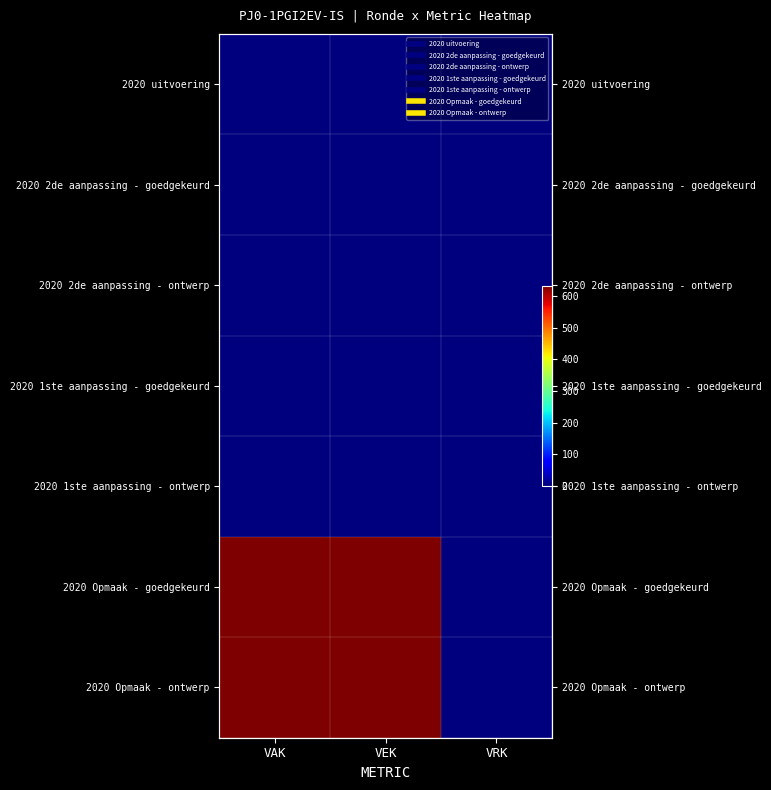

What is the highest value of the 2020 Opmaak - goedgekeurd series?

633